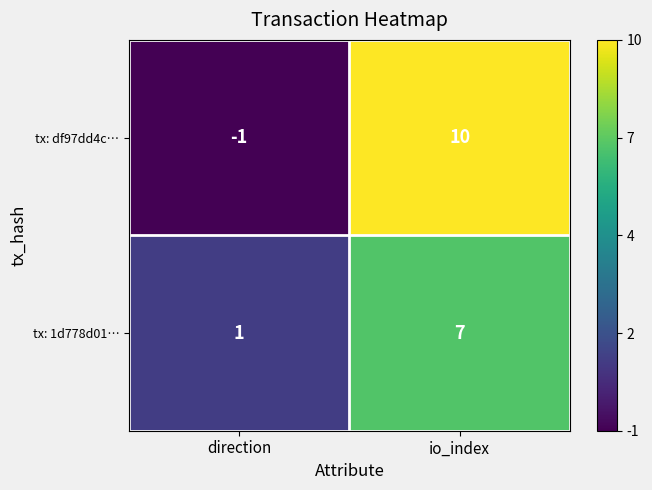

What is the total value across all series at direction?

0